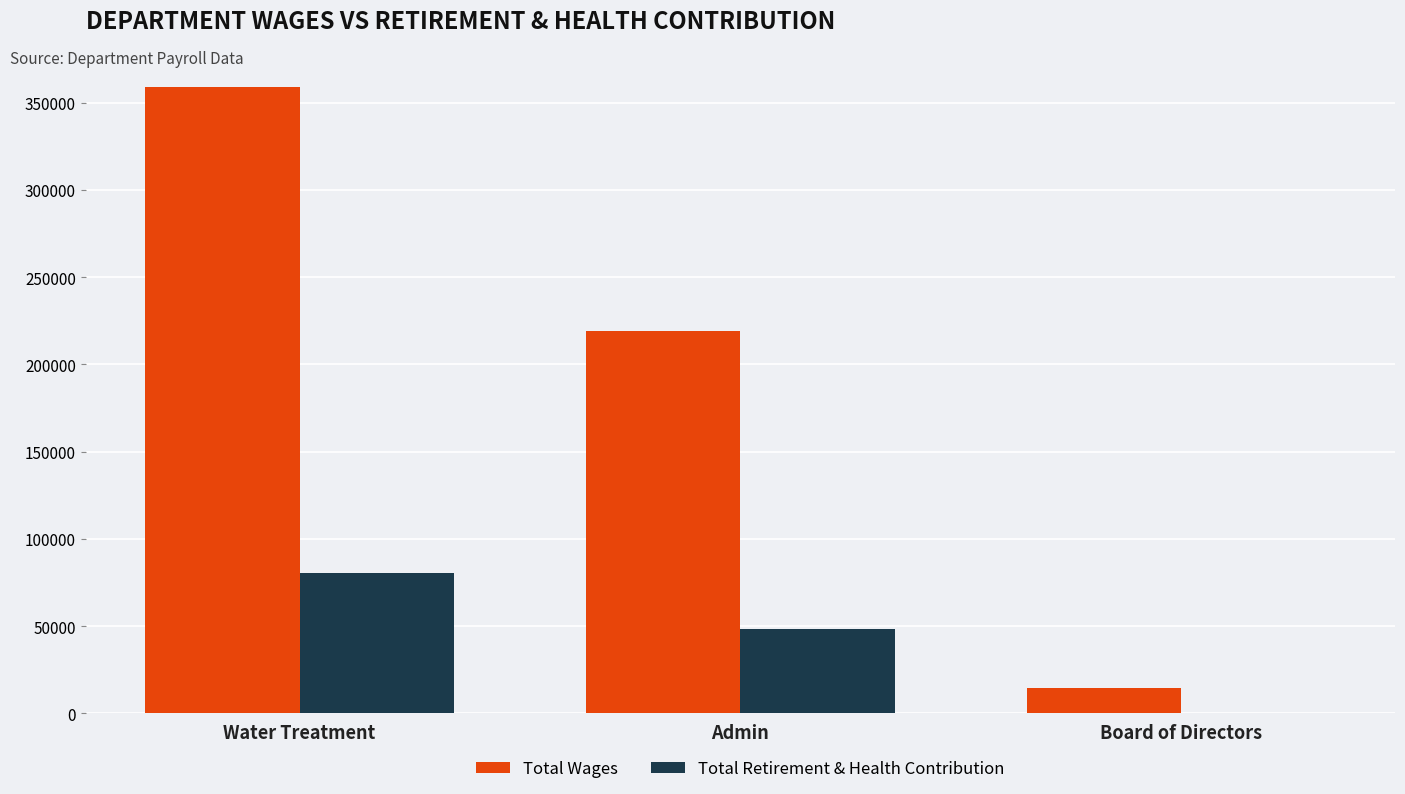

Reading left to right, what are all the values shown in this chart?

Total Wages: 358962	219059	14600
Total Retirement & Health Contribution: 80448	48202	0